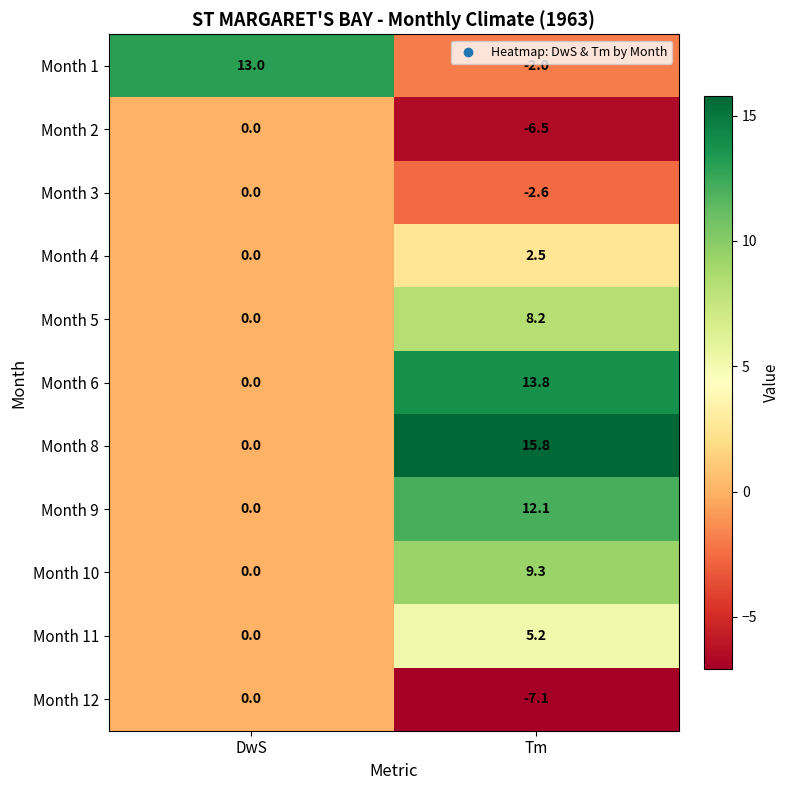

Reading right to left, list all the values displayed in this chart.

Month 1: -2.0	13.0
Month 2: -6.5	0.0
Month 3: -2.6	0.0
Month 4: 2.5	0.0
Month 5: 8.2	0.0
Month 6: 13.8	0.0
Month 8: 15.8	0.0
Month 9: 12.1	0.0
Month 10: 9.3	0.0
Month 11: 5.2	0.0
Month 12: -7.1	0.0